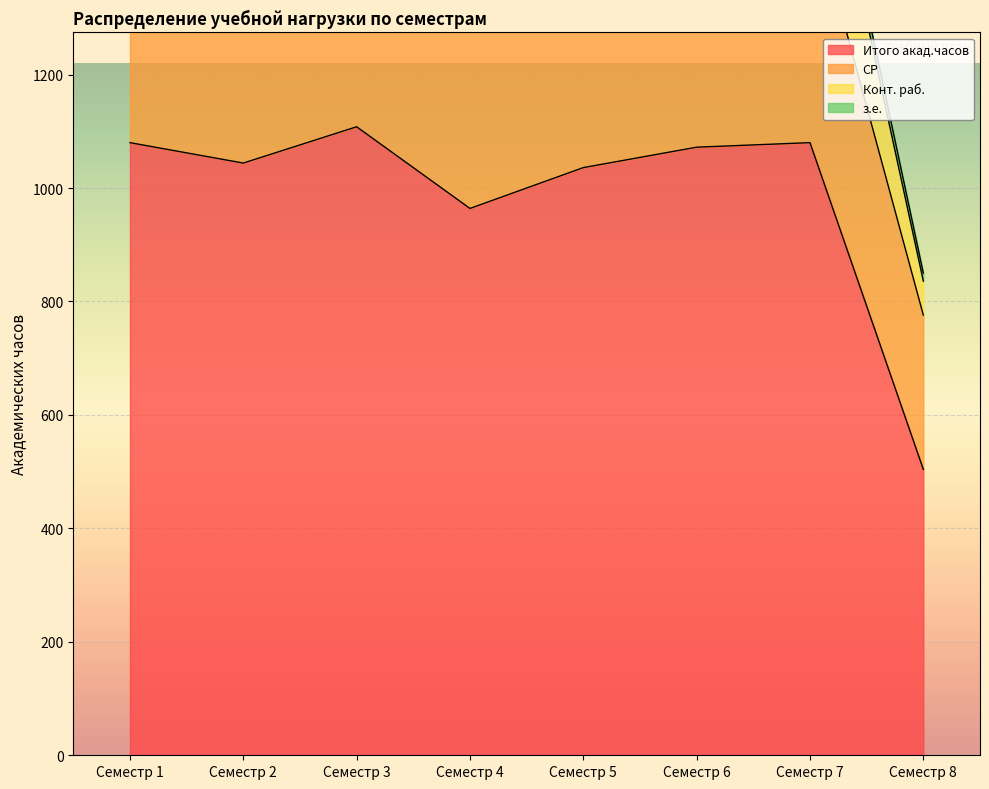

At which label is СР closest to 358?

Семестр 1